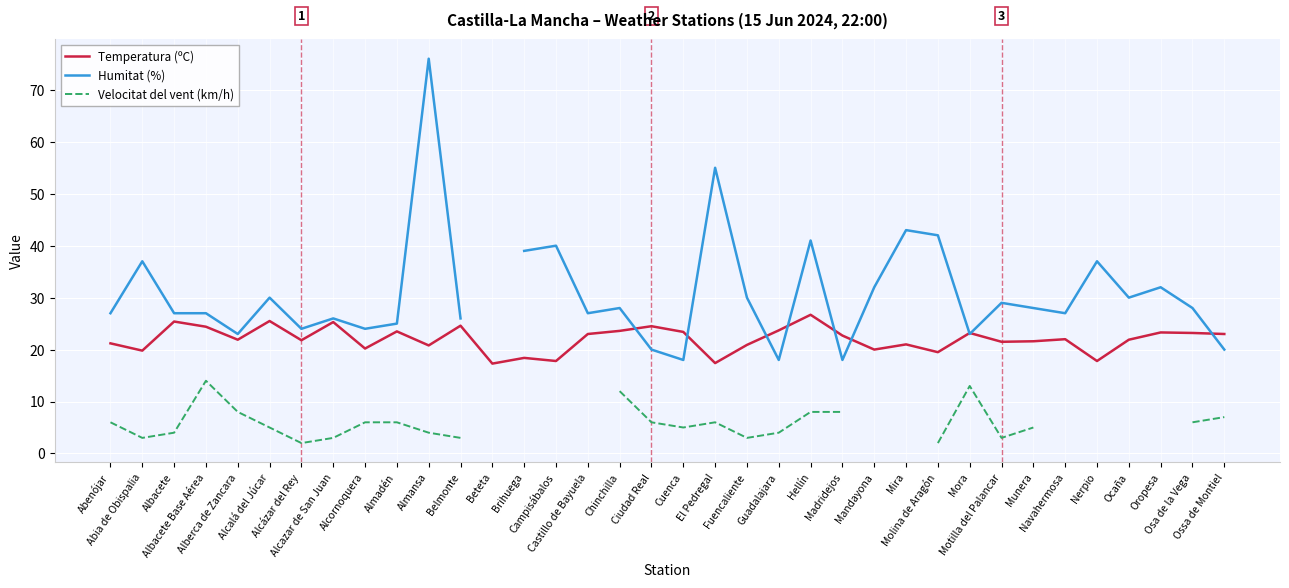

How many positive values does the Humitat (%) series have?

35